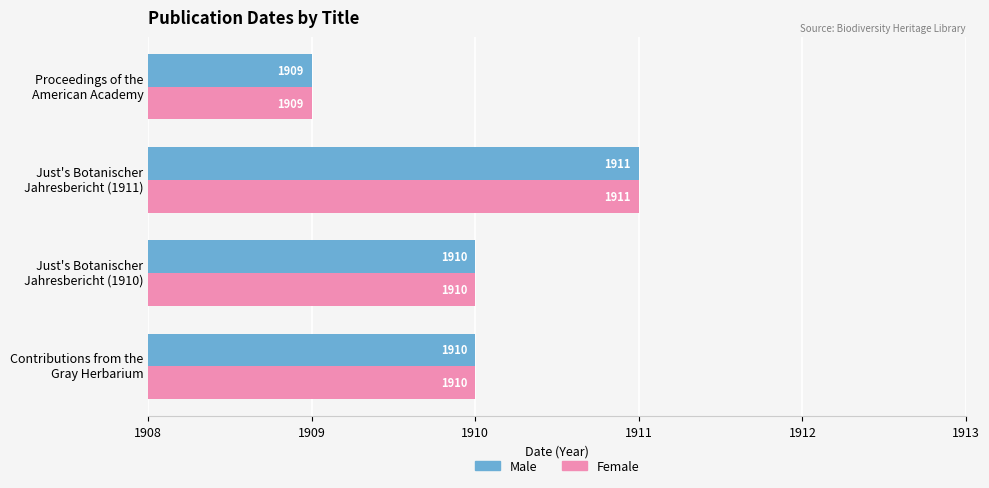

What is the minimum value for Male?

1909